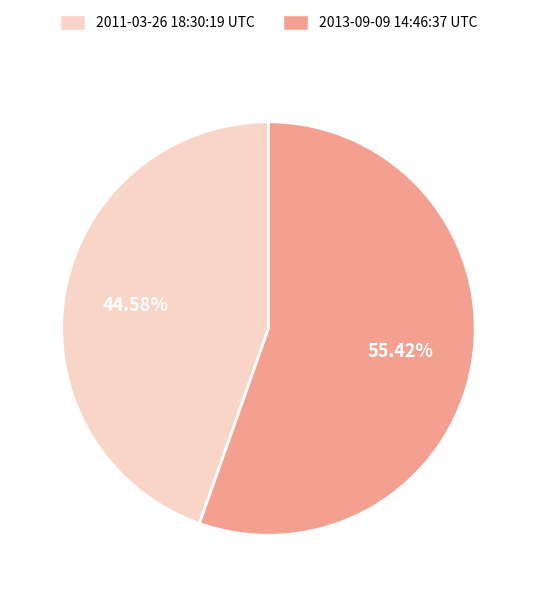

The 2011-03-26 18:30:19 UTC slice represents 45% of the pie. True or false?

True